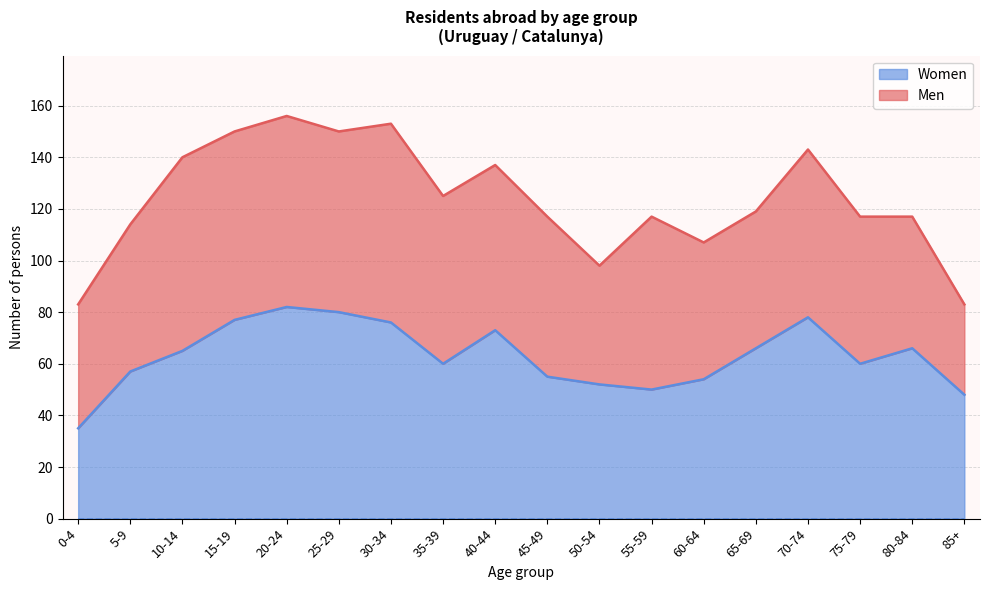

List the labels in order of value, largest first.

20-24, 25-29, 70-74, 15-19, 30-34, 40-44, 65-69, 80-84, 10-14, 35-39, 75-79, 5-9, 45-49, 60-64, 50-54, 55-59, 85+, 0-4